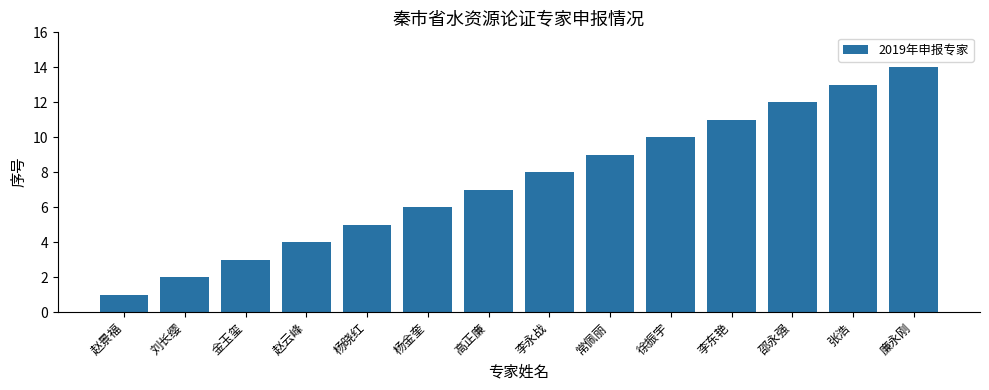

What is the average value?

8